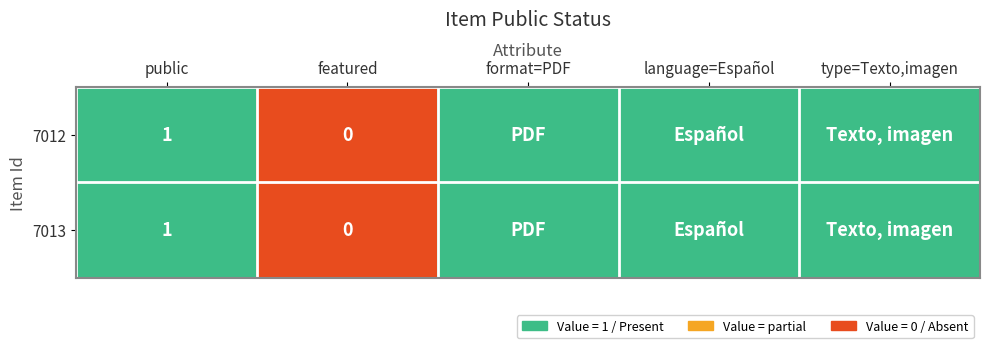

Is it true that 7012 equals 2 at public?

False